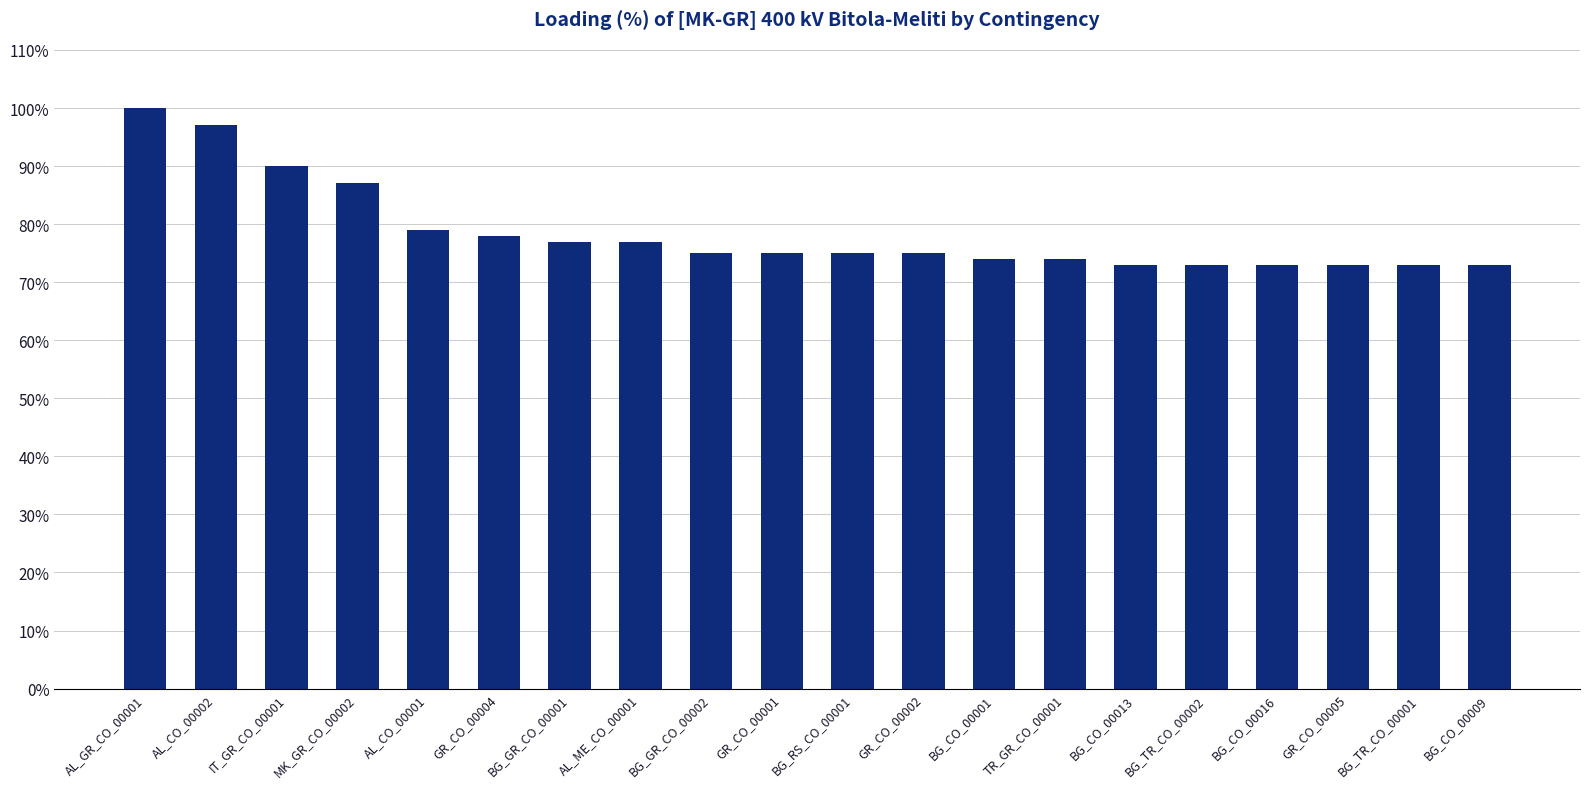

The value at BG_GR_CO_00002 is 120. True or false?

False